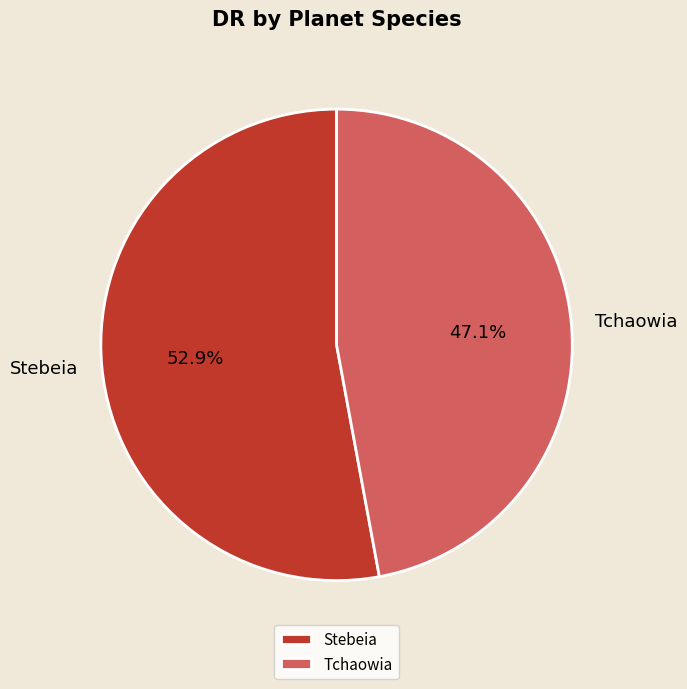

What is the smallest slice in the pie chart?

Tchaowia